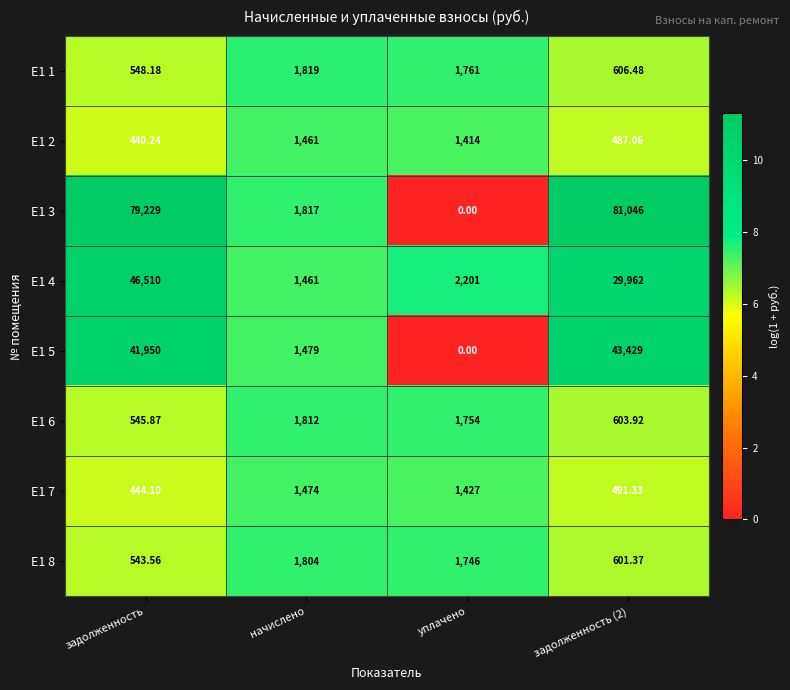

What is the total value across all series at задолженность?

170211.0